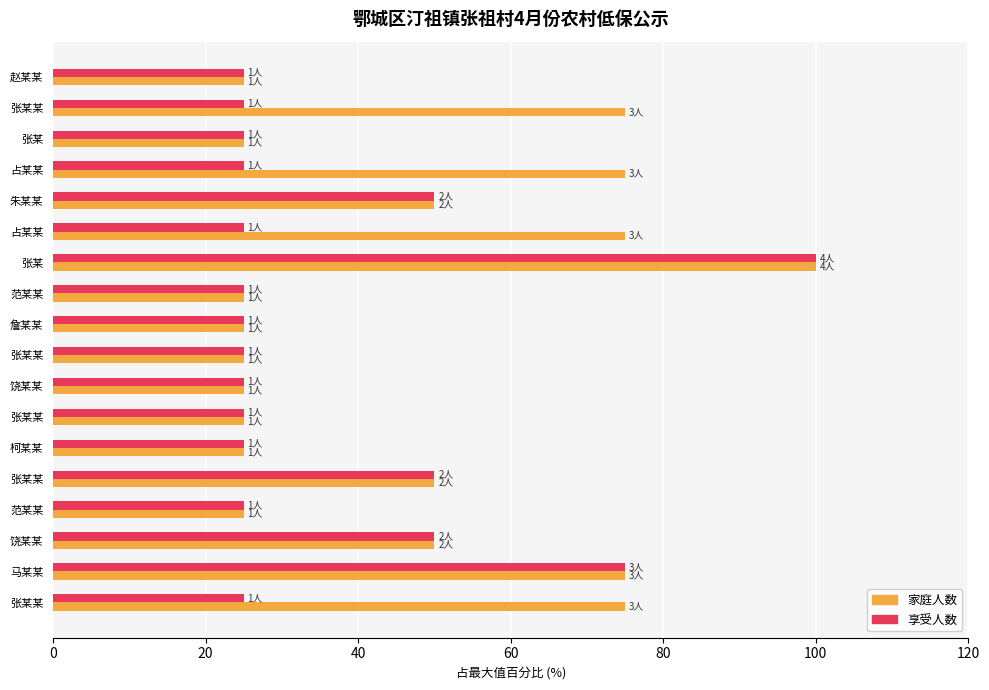

What are all the series names shown in the legend?

家庭人数, 享受人数